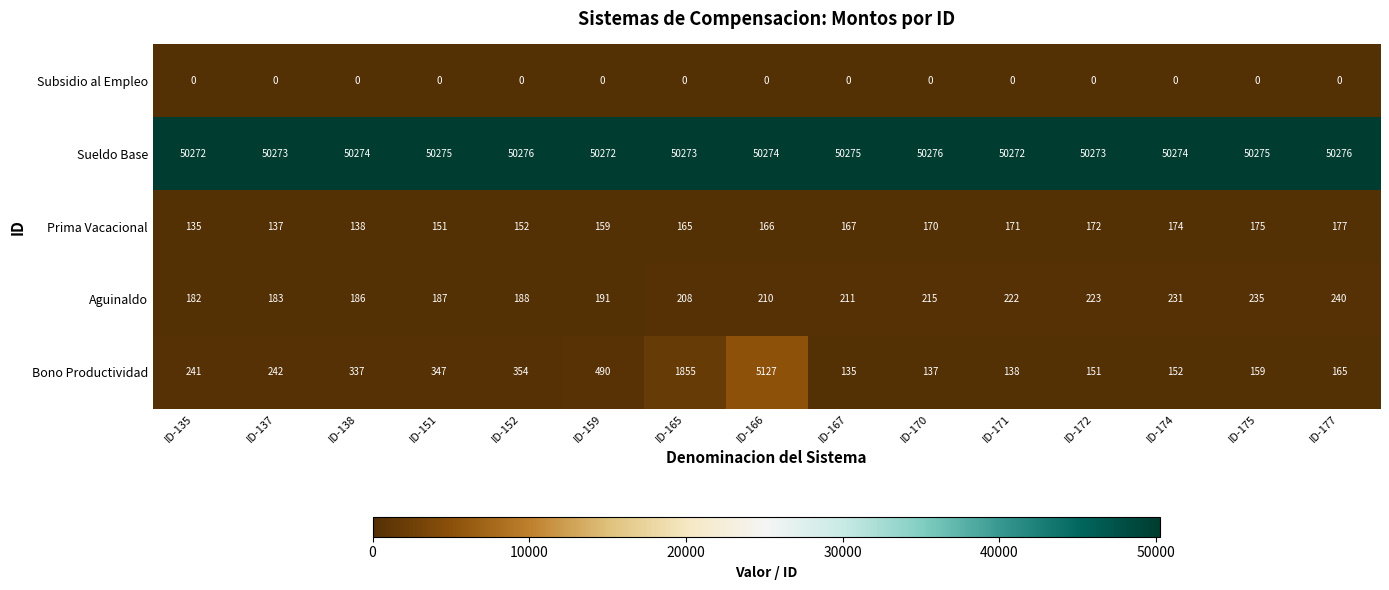

Which series has the largest total across all categories?

Sueldo Base